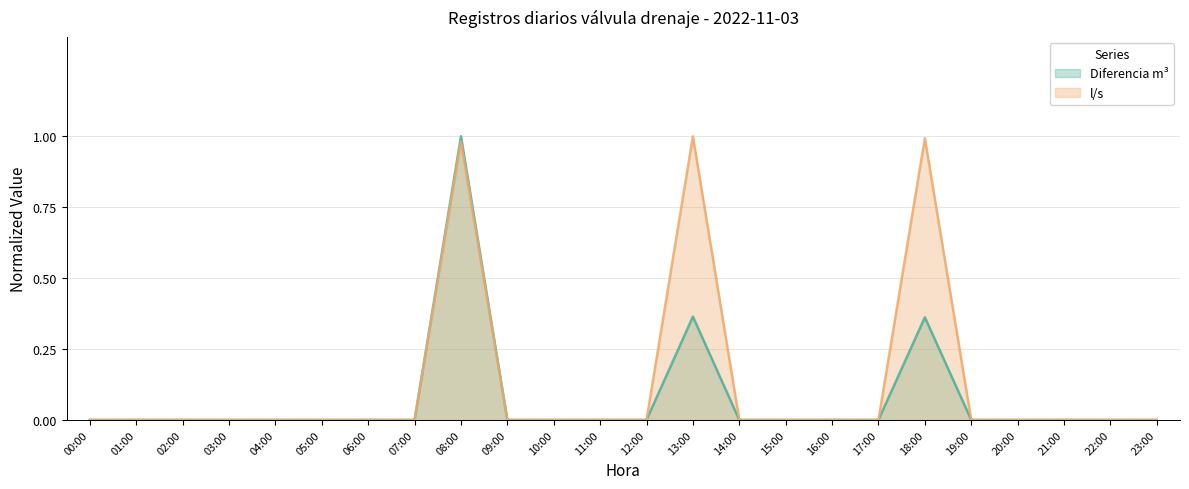

How many data points does each series have?

24